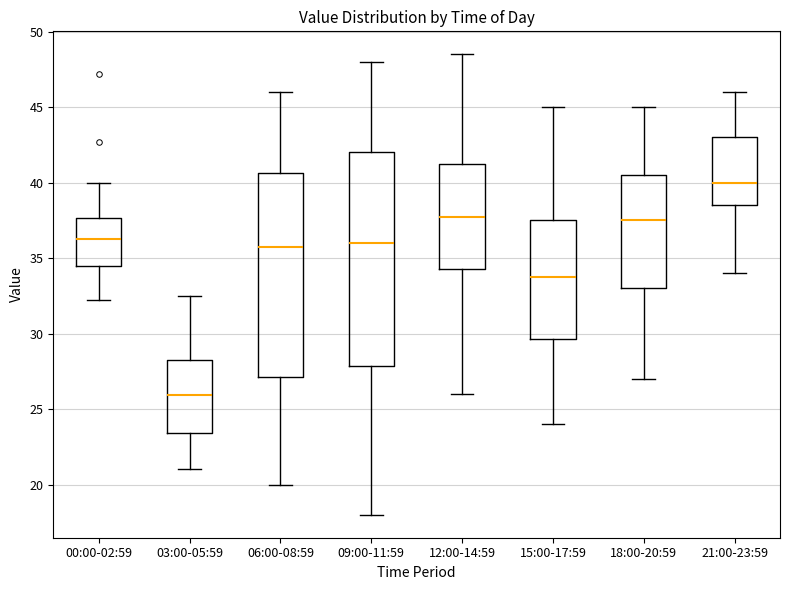

Reading left to right, transcribe this box plot: for each box, give where its median line is, the range the box spans, and where its two whiskers end, as read against the y-axis. The values are not printed on the chart, so give them approximately, as read against the axis.

00:00-02:59: median 36.5, box 34.5 to 37.5, whiskers 32.0 to 40.0
03:00-05:59: median 26.0, box 23.5 to 28.5, whiskers 21.0 to 32.5
06:00-08:59: median 36.0, box 27.0 to 40.5, whiskers 20.0 to 46.0
09:00-11:59: median 36.0, box 28.0 to 42.0, whiskers 18.0 to 48.0
12:00-14:59: median 38.0, box 34.5 to 41.5, whiskers 26.0 to 48.5
15:00-17:59: median 34.0, box 29.5 to 37.5, whiskers 24.0 to 45.0
18:00-20:59: median 37.5, box 33.0 to 40.5, whiskers 27.0 to 45.0
21:00-23:59: median 40.0, box 38.5 to 43.0, whiskers 34.0 to 46.0